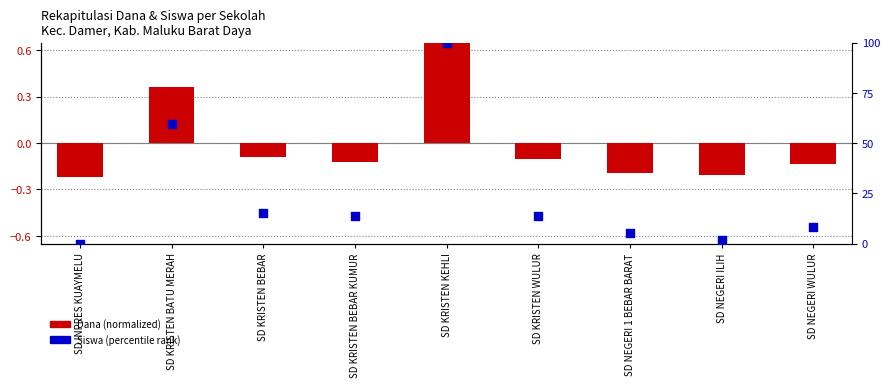

At which category is the sum across all series the highest?

SD KRISTEN KEHLI